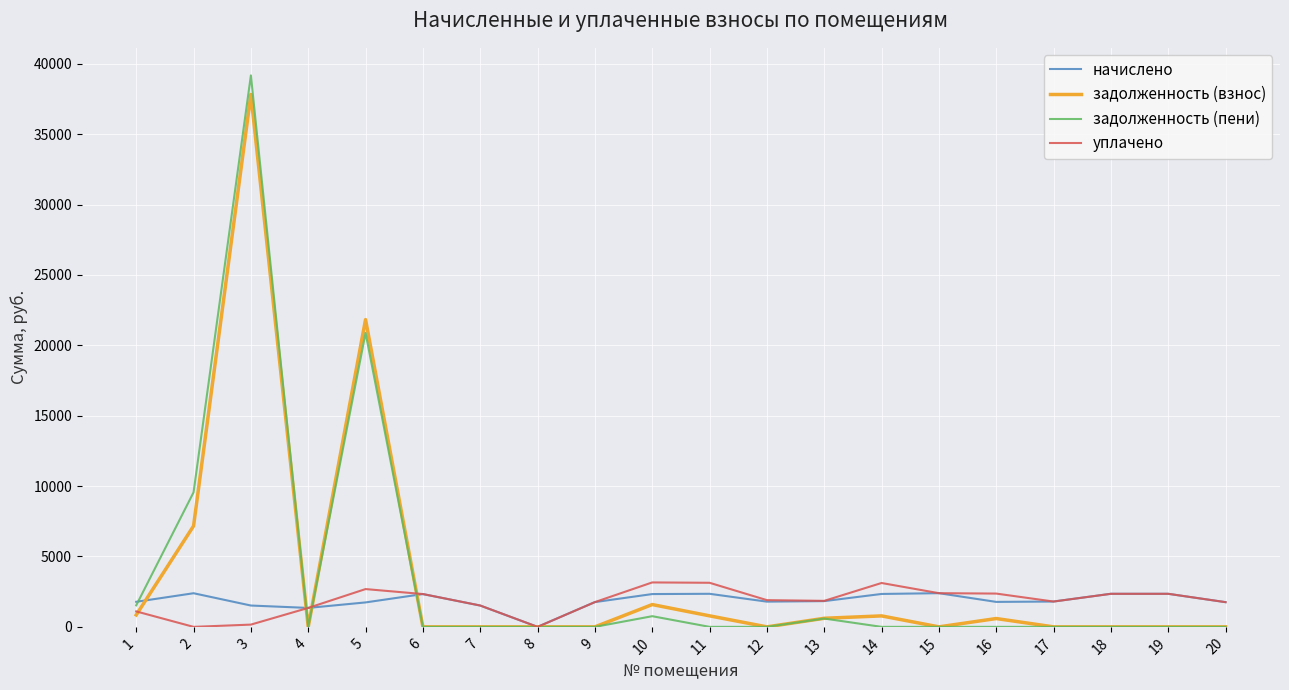

At which label does начислено reach its minimum?

8